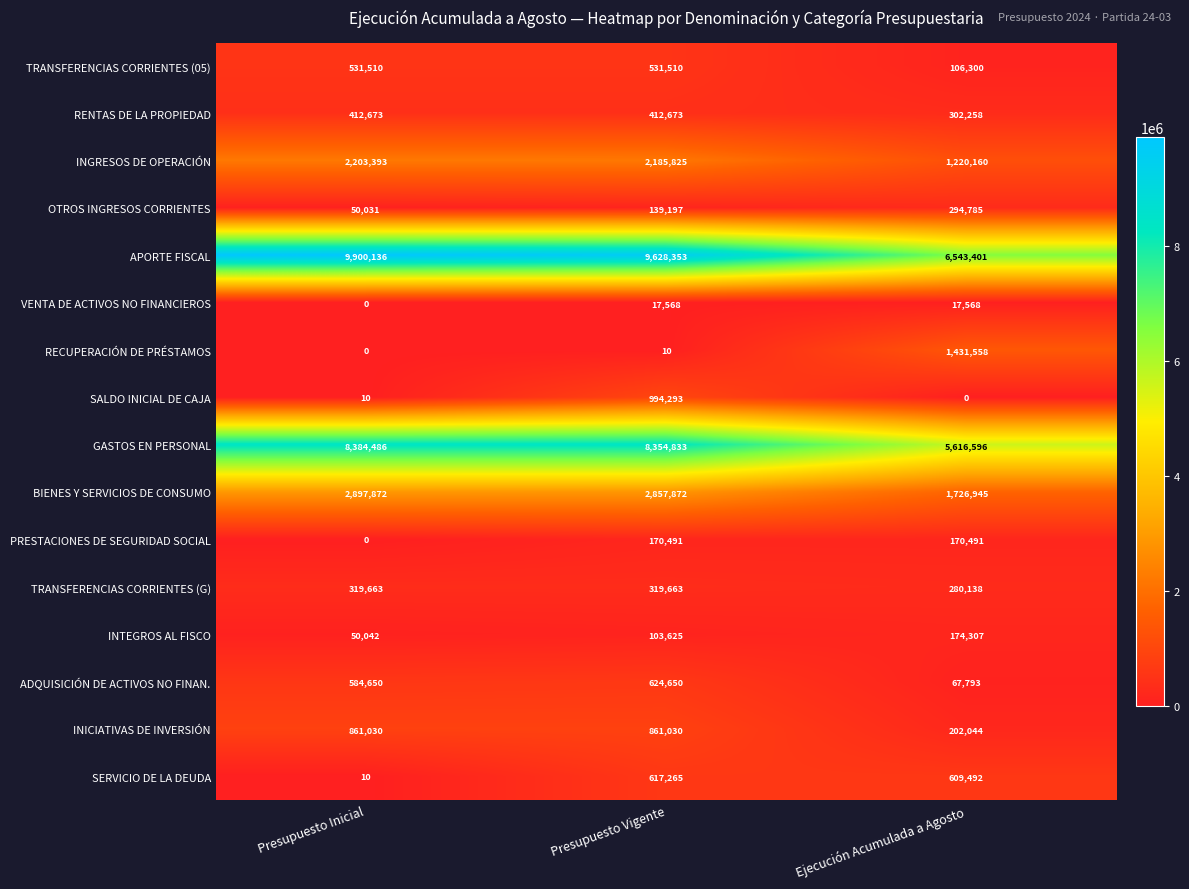

Rank the series by their maximum value, from highest to lowest.

APORTE FISCAL, GASTOS EN PERSONAL, BIENES Y SERVICIOS DE CONSUMO, INGRESOS DE OPERACIÓN, RECUPERACIÓN DE PRÉSTAMOS, SALDO INICIAL DE CAJA, INICIATIVAS DE INVERSIÓN, ADQUISICIÓN DE ACTIVOS NO FINAN., SERVICIO DE LA DEUDA, TRANSFERENCIAS CORRIENTES (05), RENTAS DE LA PROPIEDAD, TRANSFERENCIAS CORRIENTES (G), OTROS INGRESOS CORRIENTES, INTEGROS AL FISCO, PRESTACIONES DE SEGURIDAD SOCIAL, VENTA DE ACTIVOS NO FINANCIEROS